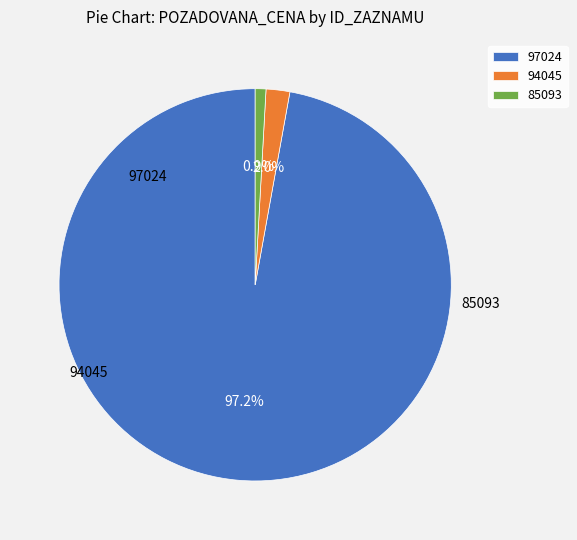

Which slice is the largest?

97024